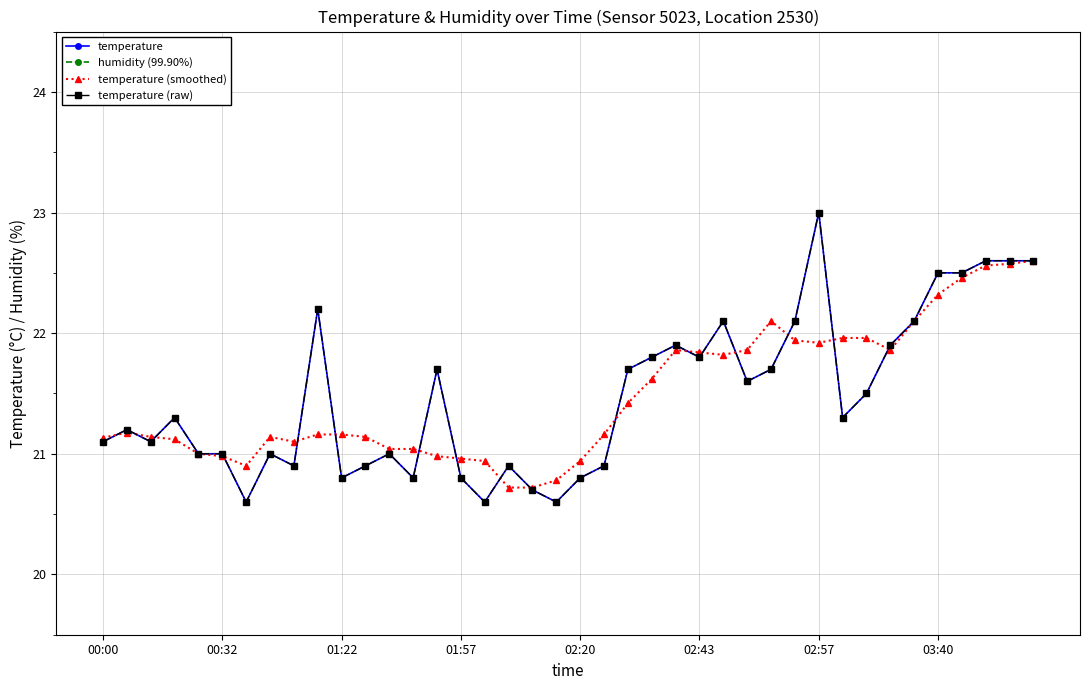

Which series has the largest total across all categories?

humidity (99.90%)